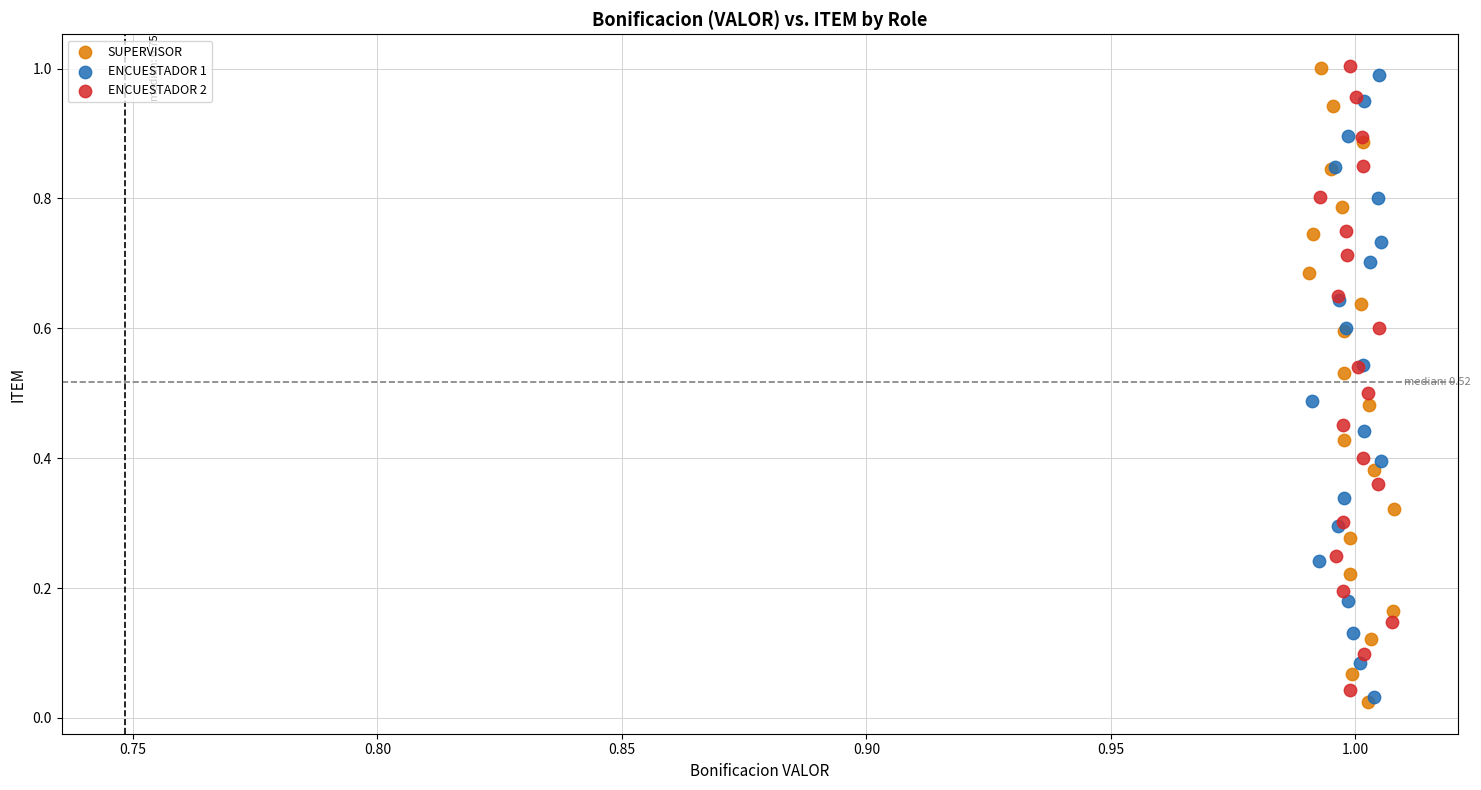

Which series has the widest spread of Y values?

SUPERVISOR